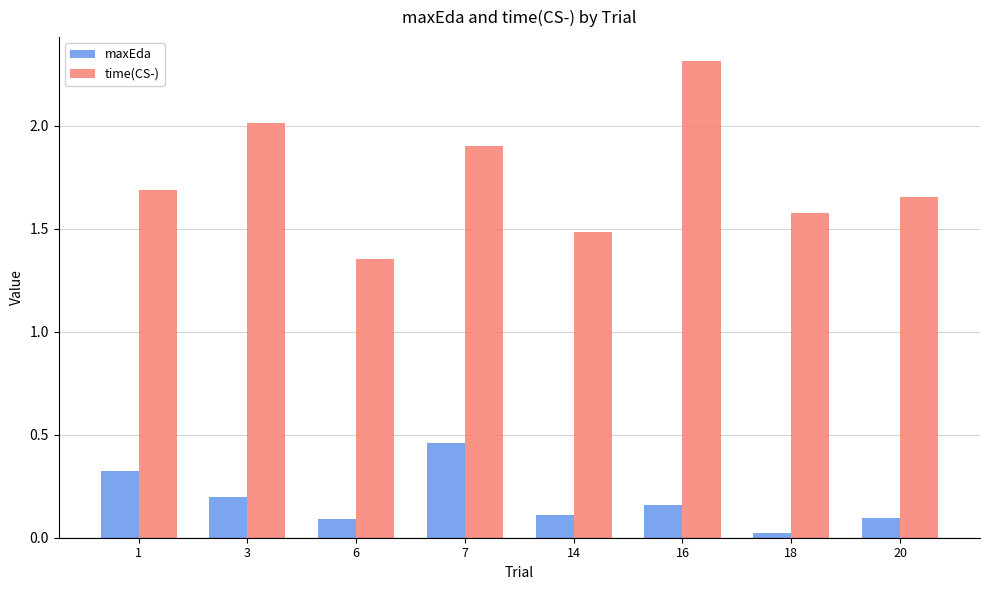

Does the chart contain stacked bars?

No